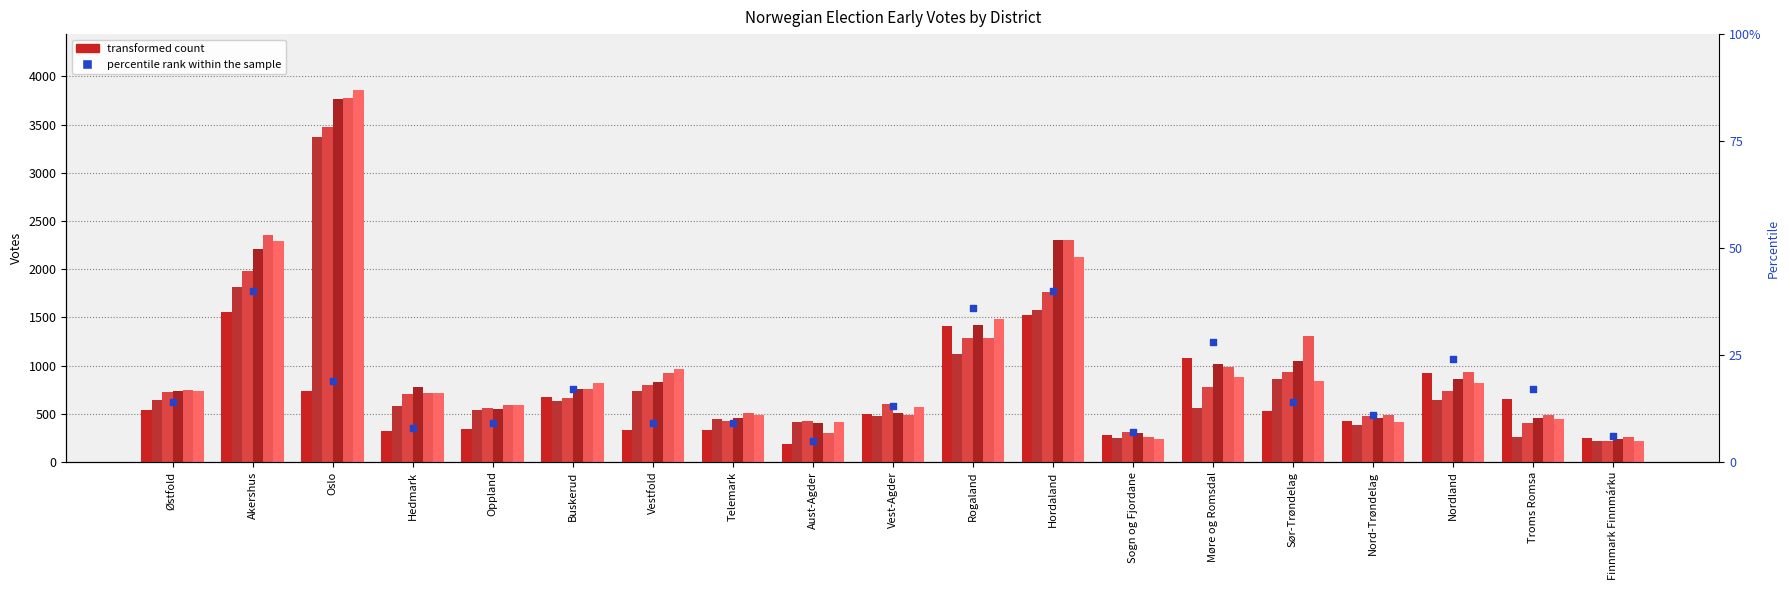

Is the value of 16.aug at Oslo greater than the value of Tidligstemmer at Vest-Agder?

Yes